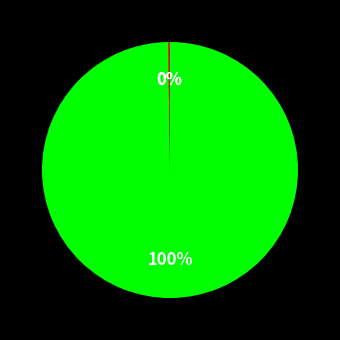

To the nearest percent, what is the difference between the largest and smallest slice percentages?

100%